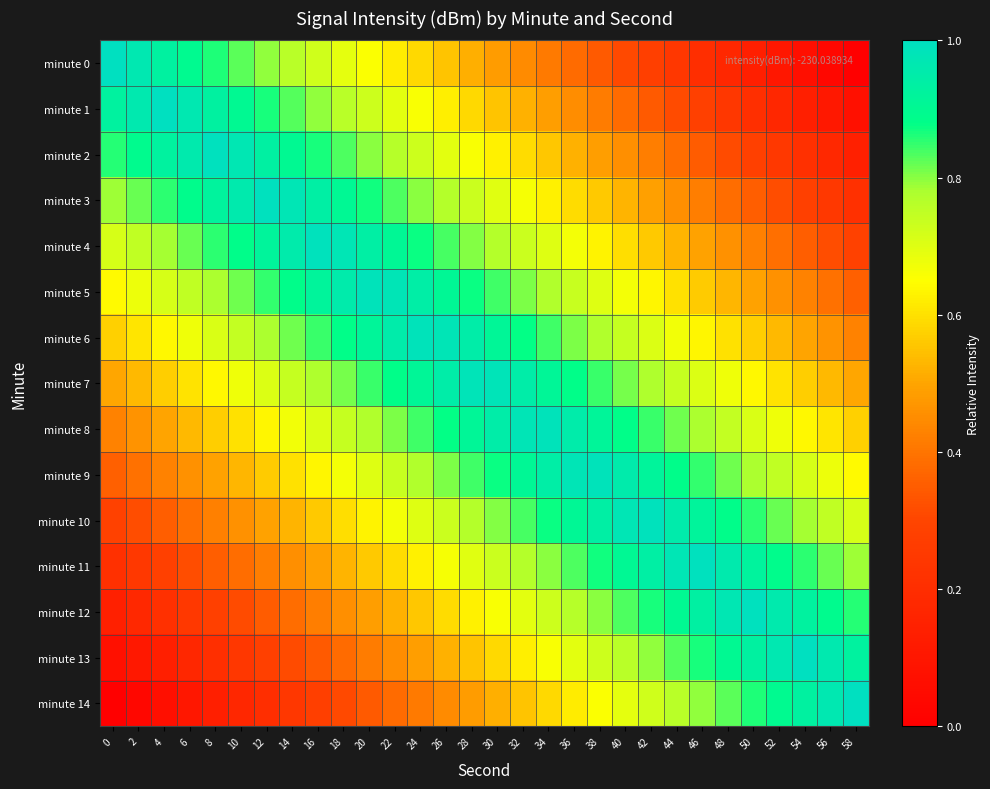

Reading right to left, transcribe all the data shown in this chart.

minute 0: 58=0.0	56=0.0	54=0.1	52=0.1	50=0.1	48=0.2	46=0.2	44=0.2	42=0.3	40=0.3	38=0.3	36=0.4	34=0.4	32=0.4	30=0.5	28=0.5	26=0.6	24=0.6	22=0.6	20=0.7	18=0.7	16=0.7	14=0.8	12=0.8	10=0.8	8=0.9	6=0.9	4=0.9	2=1.0	0=1.0
minute 1: 58=0.1	56=0.1	54=0.1	52=0.2	50=0.2	48=0.2	46=0.3	44=0.3	42=0.3	40=0.4	38=0.4	36=0.5	34=0.5	32=0.5	30=0.6	28=0.6	26=0.6	24=0.7	22=0.7	20=0.7	18=0.8	16=0.8	14=0.8	12=0.9	10=0.9	8=0.9	6=1.0	4=1.0	2=1.0	0=0.9
minute 2: 58=0.1	56=0.2	54=0.2	52=0.2	50=0.3	48=0.3	46=0.3	44=0.4	42=0.4	40=0.5	38=0.5	36=0.5	34=0.6	32=0.6	30=0.6	28=0.7	26=0.7	24=0.7	22=0.8	20=0.8	18=0.8	16=0.9	14=0.9	12=0.9	10=1.0	8=1.0	6=1.0	4=0.9	2=0.9	0=0.9
minute 3: 58=0.2	56=0.2	54=0.3	52=0.3	50=0.4	48=0.4	46=0.4	44=0.5	42=0.5	40=0.5	38=0.6	36=0.6	34=0.6	32=0.7	30=0.7	28=0.7	26=0.8	24=0.8	22=0.8	20=0.9	18=0.9	16=0.9	14=1.0	12=1.0	10=1.0	8=0.9	6=0.9	4=0.9	2=0.8	0=0.8
minute 4: 58=0.3	56=0.3	54=0.4	52=0.4	50=0.4	48=0.5	46=0.5	44=0.5	42=0.6	40=0.6	38=0.6	36=0.7	34=0.7	32=0.7	30=0.8	28=0.8	26=0.8	24=0.9	22=0.9	20=0.9	18=1.0	16=1.0	14=1.0	12=0.9	10=0.9	8=0.9	6=0.8	4=0.8	2=0.7	0=0.7
minute 5: 58=0.4	56=0.4	54=0.4	52=0.5	50=0.5	48=0.5	46=0.6	44=0.6	42=0.6	40=0.7	38=0.7	36=0.7	34=0.8	32=0.8	30=0.8	28=0.9	26=0.9	24=0.9	22=1.0	20=1.0	18=1.0	16=0.9	14=0.9	12=0.8	10=0.8	8=0.8	6=0.7	4=0.7	2=0.7	0=0.6
minute 6: 58=0.4	56=0.5	54=0.5	52=0.5	50=0.6	48=0.6	46=0.6	44=0.7	42=0.7	40=0.7	38=0.8	36=0.8	34=0.8	32=0.9	30=0.9	28=0.9	26=1.0	24=1.0	22=1.0	20=0.9	18=0.9	16=0.8	14=0.8	12=0.8	10=0.7	8=0.7	6=0.7	4=0.6	2=0.6	0=0.6
minute 7: 58=0.5	56=0.5	54=0.6	52=0.6	50=0.6	48=0.7	46=0.7	44=0.7	42=0.8	40=0.8	38=0.8	36=0.9	34=0.9	32=0.9	30=1.0	28=1.0	26=0.9	24=0.9	22=0.9	20=0.8	18=0.8	16=0.8	14=0.7	12=0.7	10=0.7	8=0.6	6=0.6	4=0.6	2=0.5	0=0.5
minute 8: 58=0.6	56=0.6	54=0.6	52=0.7	50=0.7	48=0.7	46=0.8	44=0.8	42=0.8	40=0.9	38=0.9	36=1.0	34=1.0	32=1.0	30=0.9	28=0.9	26=0.9	24=0.8	22=0.8	20=0.8	18=0.7	16=0.7	14=0.7	12=0.6	10=0.6	8=0.6	6=0.5	4=0.5	2=0.5	0=0.4
minute 9: 58=0.6	56=0.7	54=0.7	52=0.7	50=0.8	48=0.8	46=0.8	44=0.9	42=0.9	40=1.0	38=1.0	36=1.0	34=0.9	32=0.9	30=0.9	28=0.8	26=0.8	24=0.8	22=0.7	20=0.7	18=0.7	16=0.6	14=0.6	12=0.6	10=0.5	8=0.5	6=0.5	4=0.4	2=0.4	0=0.4
minute 10: 58=0.7	56=0.7	54=0.8	52=0.8	50=0.9	48=0.9	46=0.9	44=1.0	42=1.0	40=1.0	38=0.9	36=0.9	34=0.9	32=0.8	30=0.8	28=0.8	26=0.7	24=0.7	22=0.7	20=0.6	18=0.6	16=0.6	14=0.5	12=0.5	10=0.5	8=0.4	6=0.4	4=0.4	2=0.3	0=0.3
minute 11: 58=0.8	56=0.8	54=0.9	52=0.9	50=0.9	48=1.0	46=1.0	44=1.0	42=0.9	40=0.9	38=0.9	36=0.8	34=0.8	32=0.8	30=0.7	28=0.7	26=0.7	24=0.6	22=0.6	20=0.6	18=0.5	16=0.5	14=0.5	12=0.4	10=0.4	8=0.4	6=0.3	4=0.3	2=0.2	0=0.2
minute 12: 58=0.9	56=0.9	54=0.9	52=1.0	50=1.0	48=1.0	46=0.9	44=0.9	42=0.9	40=0.8	38=0.8	36=0.8	34=0.7	32=0.7	30=0.7	28=0.6	26=0.6	24=0.6	22=0.5	20=0.5	18=0.5	16=0.4	14=0.4	12=0.3	10=0.3	8=0.3	6=0.2	4=0.2	2=0.2	0=0.1
minute 13: 58=0.9	56=1.0	54=1.0	52=1.0	50=0.9	48=0.9	46=0.9	44=0.8	42=0.8	40=0.8	38=0.7	36=0.7	34=0.7	32=0.6	30=0.6	28=0.6	26=0.5	24=0.5	22=0.5	20=0.4	18=0.4	16=0.3	14=0.3	12=0.3	10=0.2	8=0.2	6=0.2	4=0.1	2=0.1	0=0.1
minute 14: 58=1.0	56=1.0	54=0.9	52=0.9	50=0.9	48=0.8	46=0.8	44=0.8	42=0.7	40=0.7	38=0.7	36=0.6	34=0.6	32=0.6	30=0.5	28=0.5	26=0.4	24=0.4	22=0.4	20=0.3	18=0.3	16=0.3	14=0.2	12=0.2	10=0.2	8=0.1	6=0.1	4=0.1	2=0.0	0=0.0